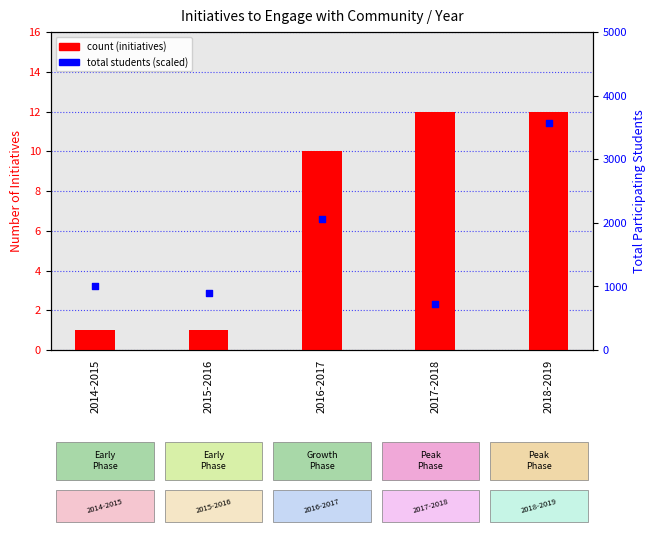

Which series has the largest total across all categories?

Total participating students